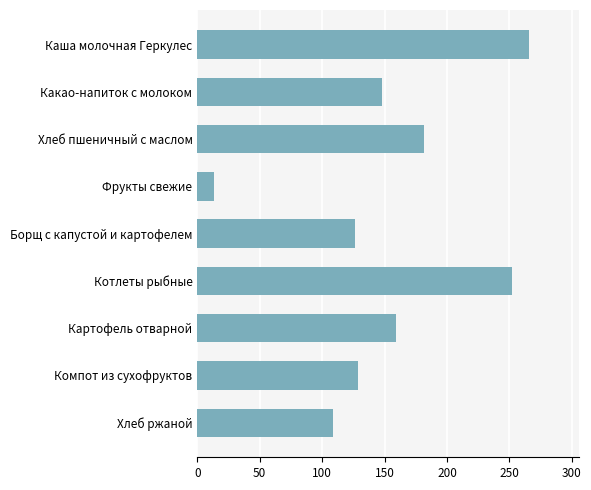

What is the approximate value at Каша молочная Геркулес?

266